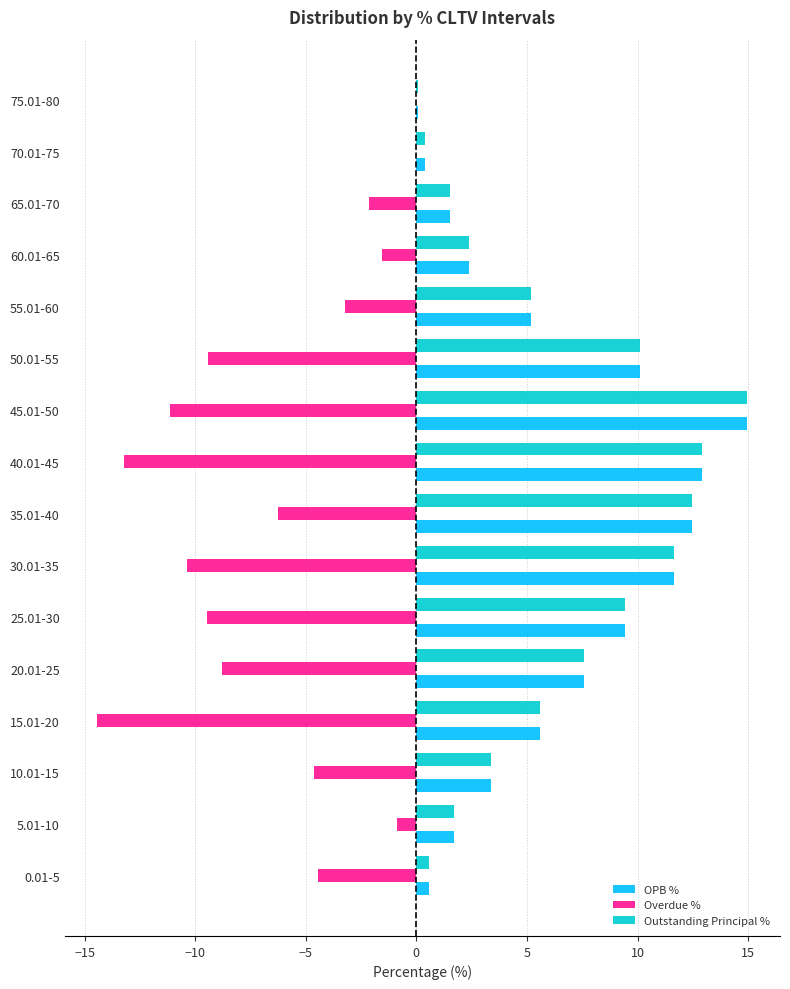

What is the sum of all Overdue % values?

-100.0